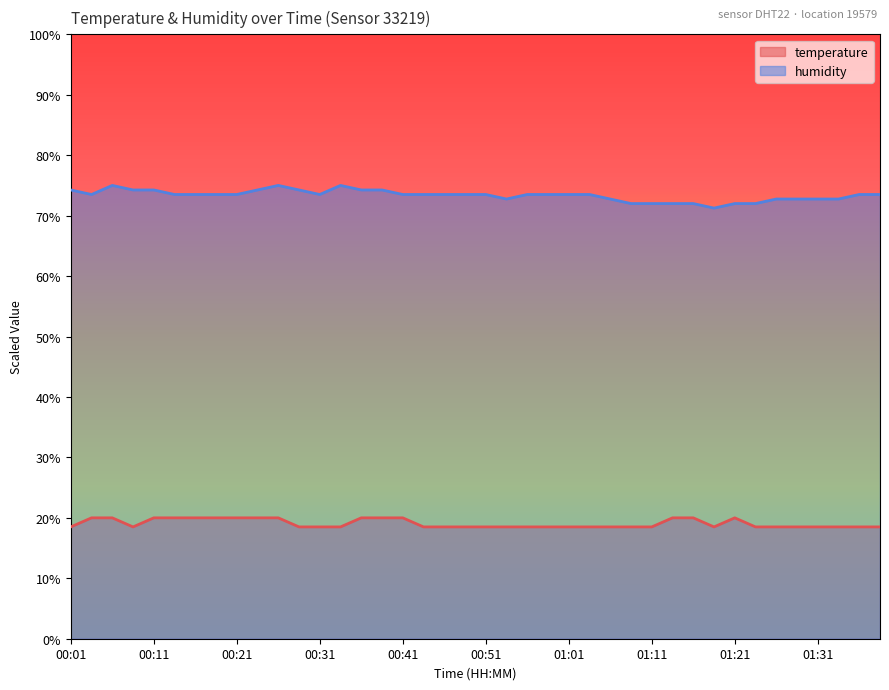

What is the value of the temperature point at the 36th from the left?

18.5